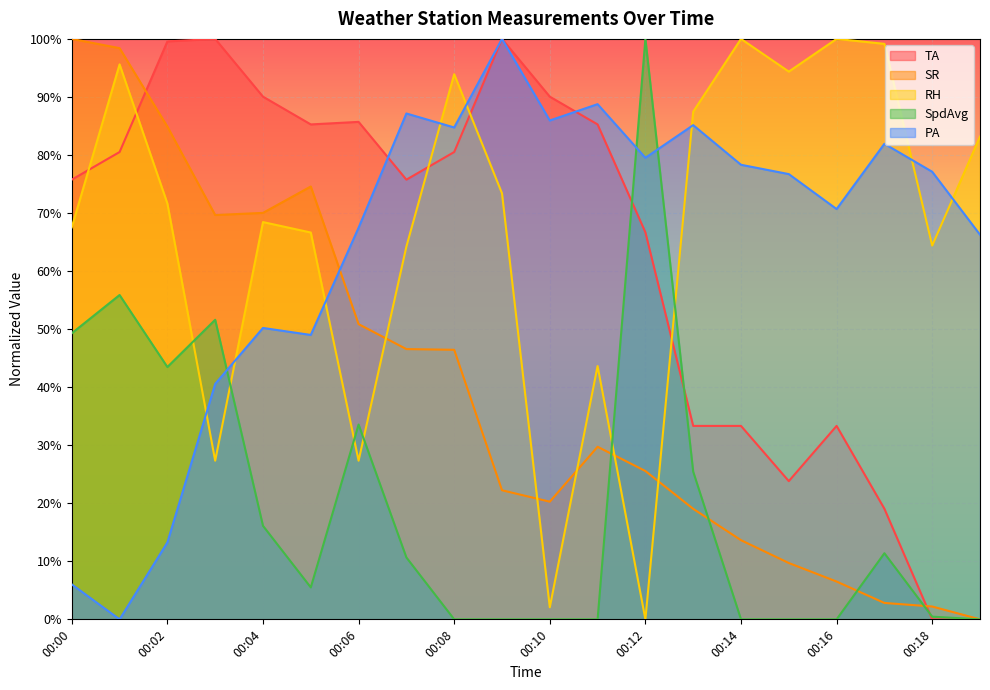

Which series has the largest total across all categories?

RH